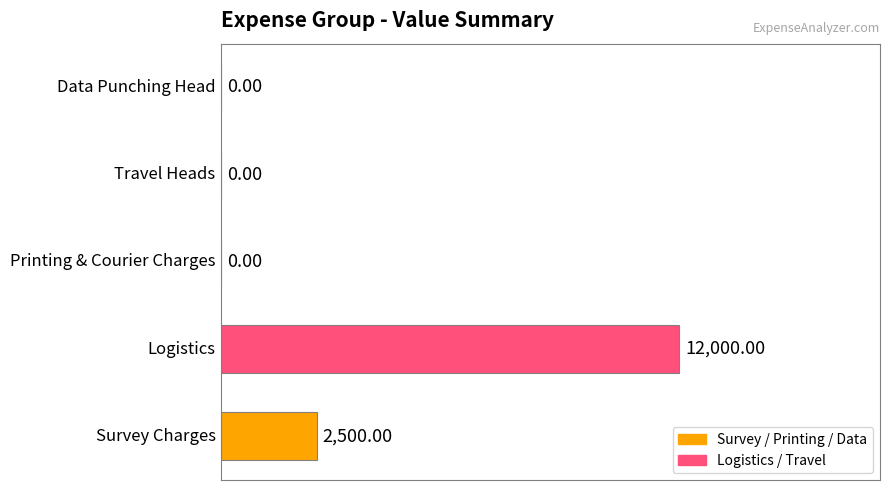

What is the greatest value displayed?

12000